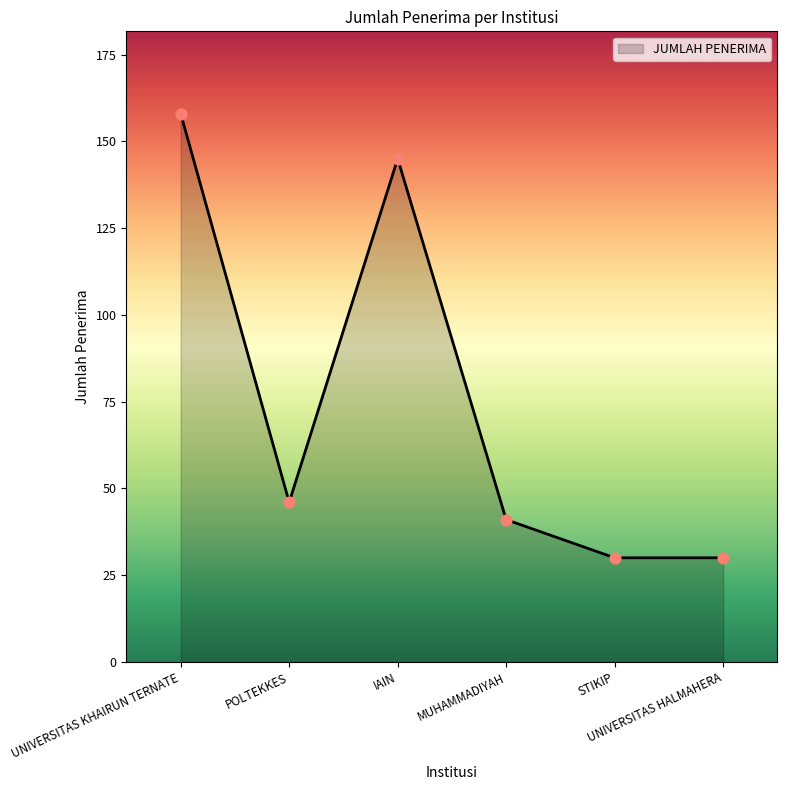

Which has a higher value, POLTEKKES or UNIVERSITAS KHAIRUN TERNATE?

UNIVERSITAS KHAIRUN TERNATE